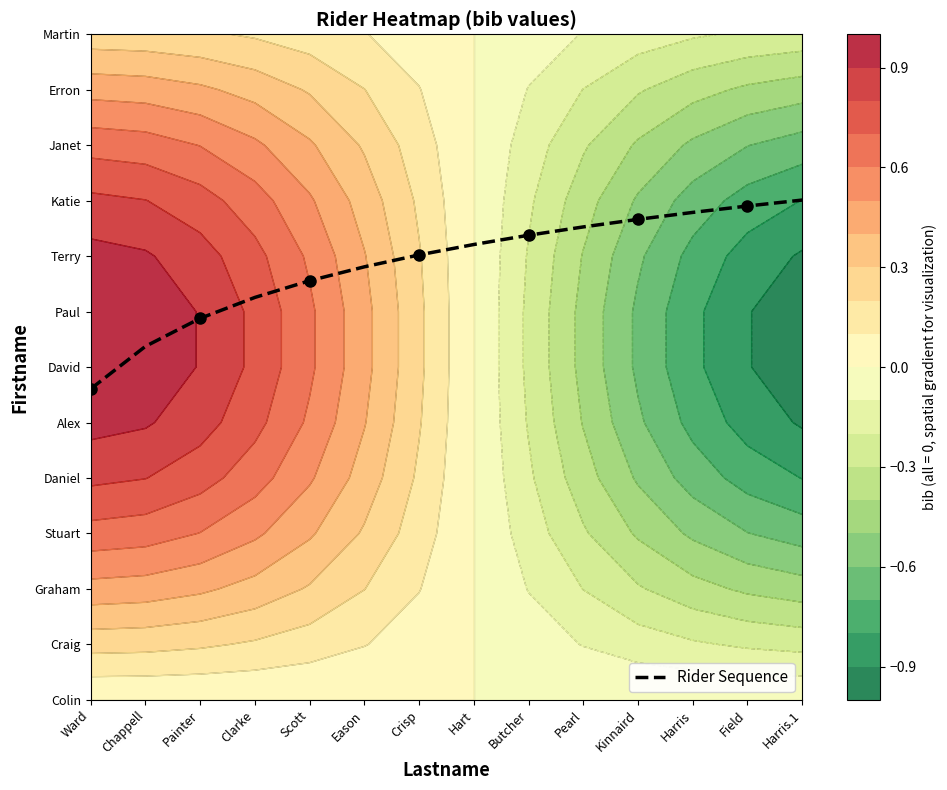

Rank the categories by value from highest to lowest.

Harris.1, Field, Harris, Kinnaird, Pearl, Butcher, Hart, Crisp, Eason, Scott, Clarke, Painter, Chappell, Ward